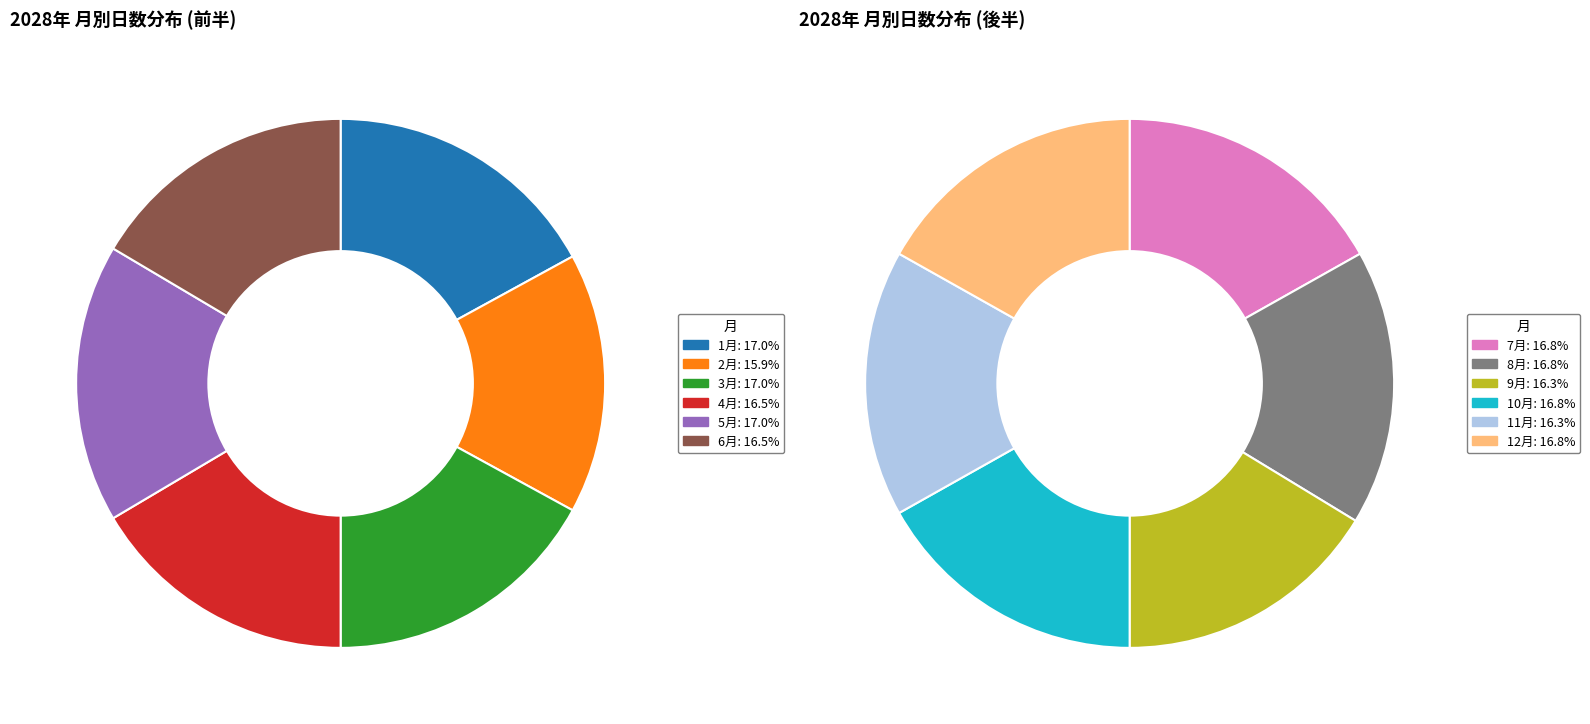

How many segments does this pie chart have?

12